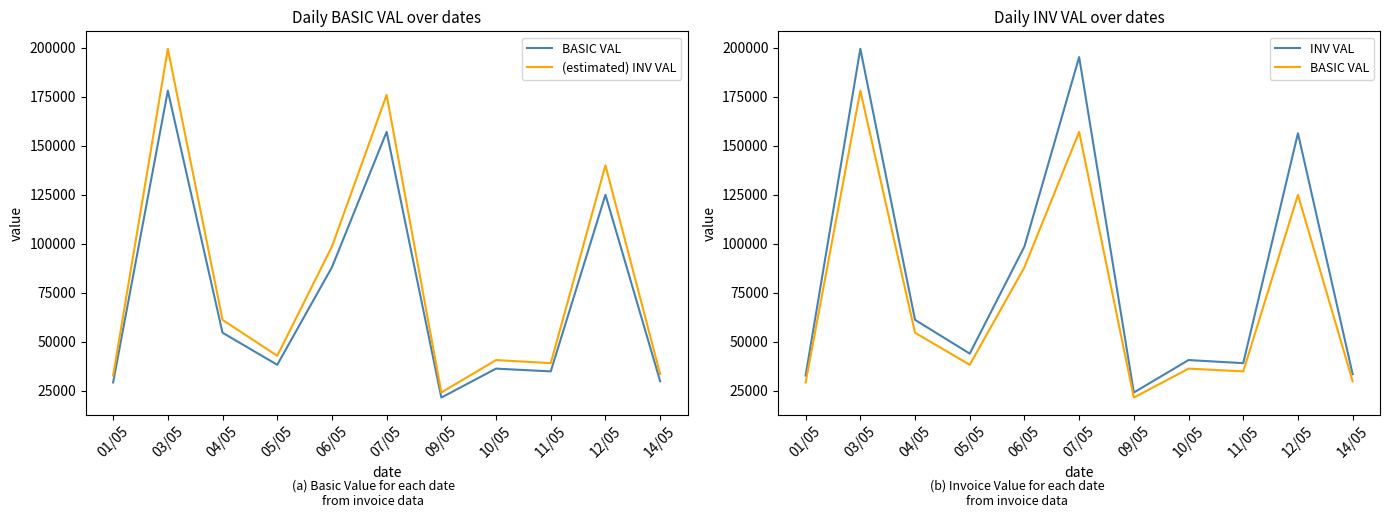

How many lines are shown in the chart?

3